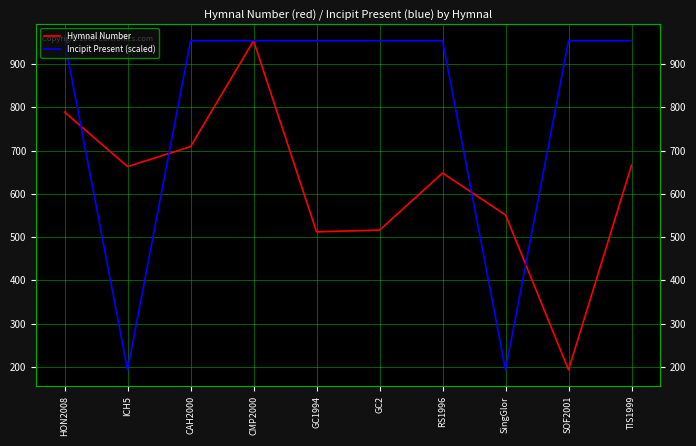

After their last crossing, which series has the higher values: Hymnal Number or Incipit Present (scaled)?

Incipit Present (scaled)